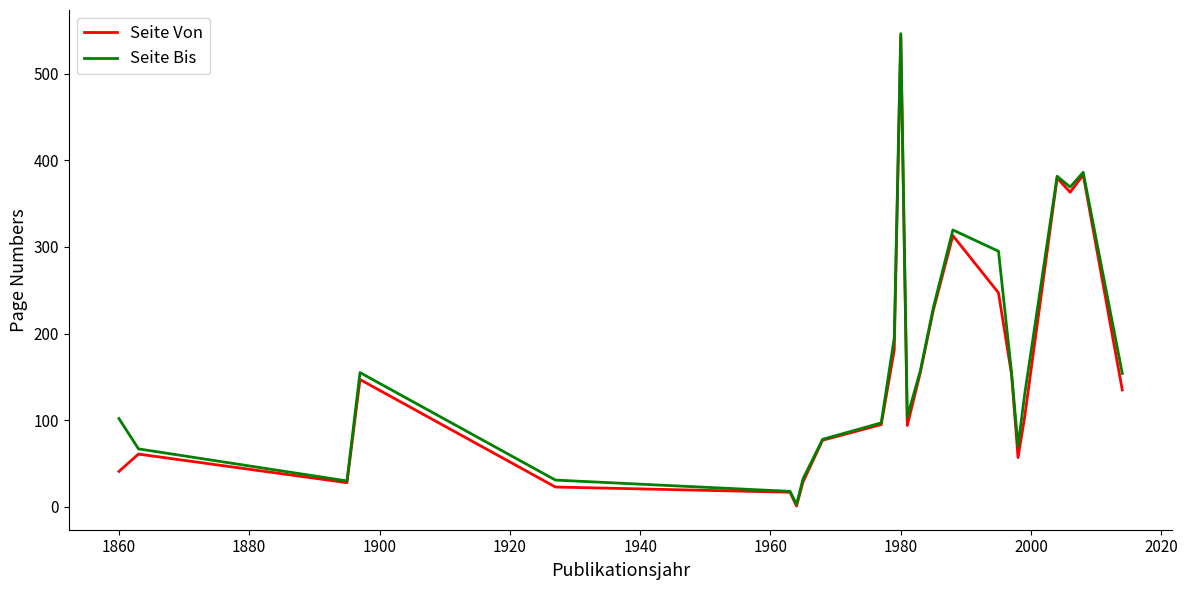

Which series has the largest range (max minus min)?

Seite Bis